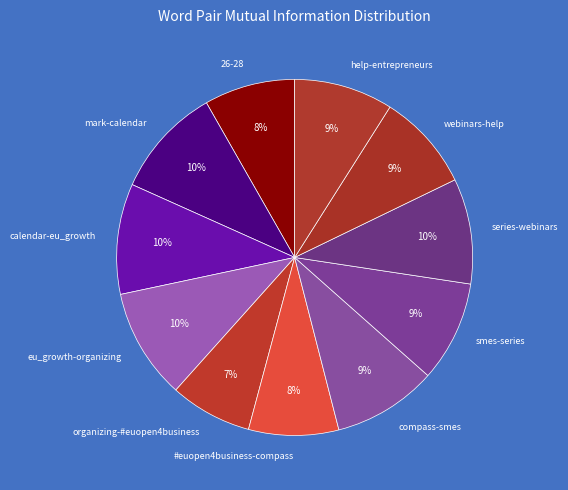

To the nearest percent, what percentage of the pie is series-webinars?

10%